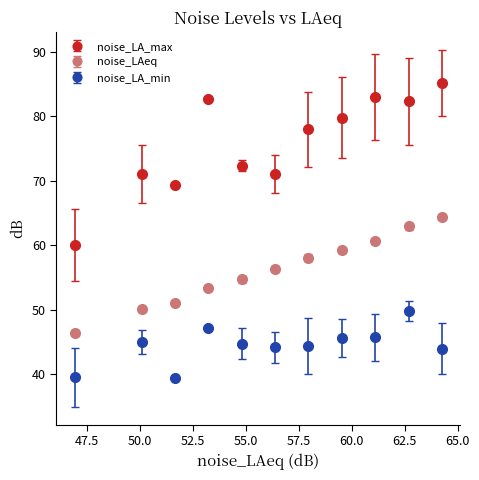

Which series has the largest range (max minus min)?

noise_LA_max